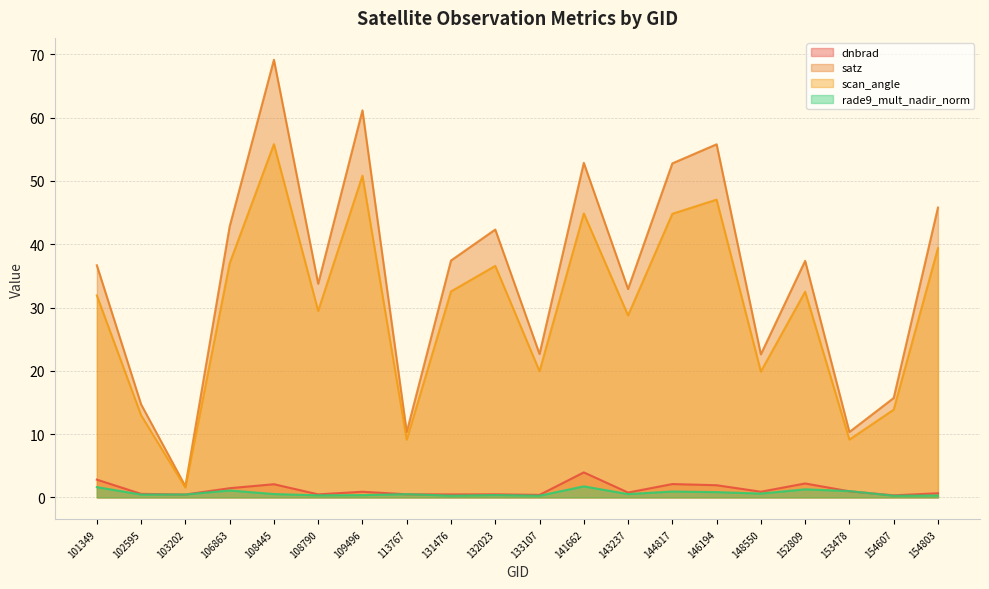

True or false: dnbrad and satz cross at least once.

False